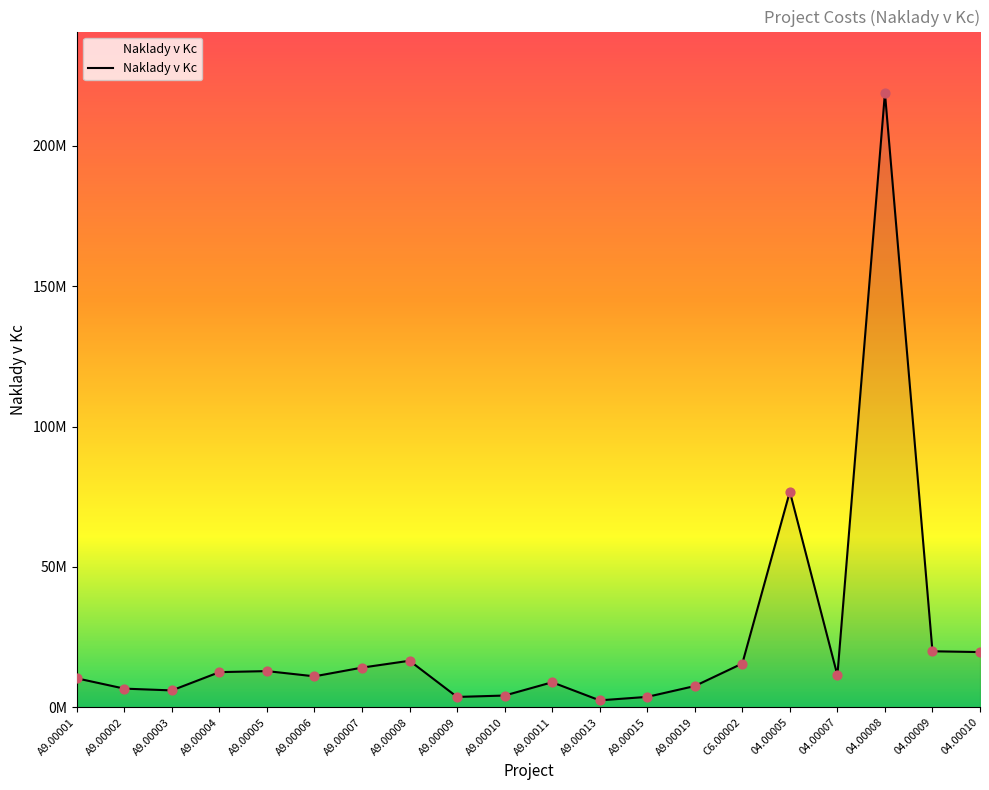

What is the change in value from A9.00001 to A9.00010?

-6139060